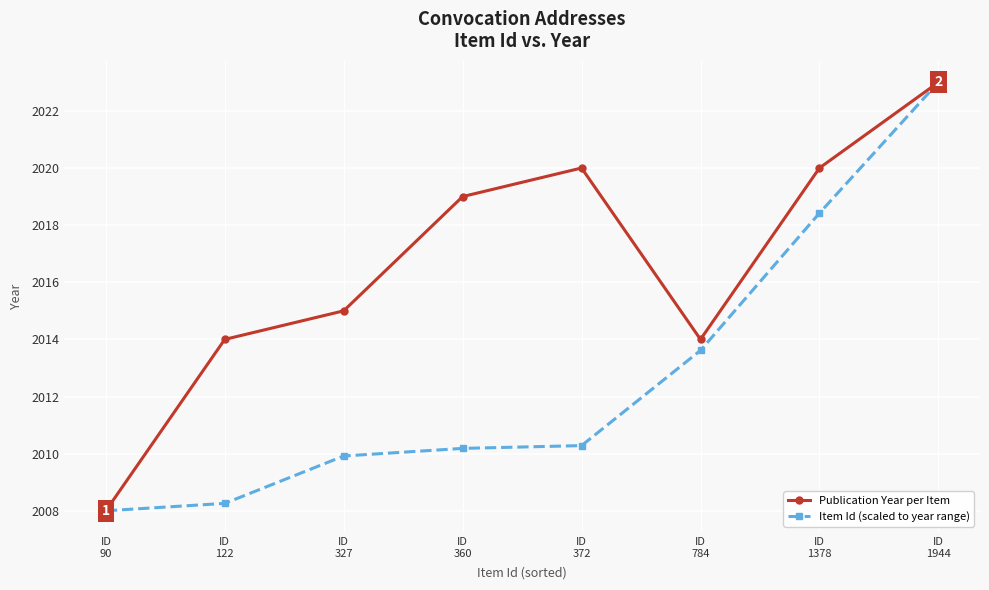

At which label does Item Id (scaled to year range) reach its minimum?

ID
90